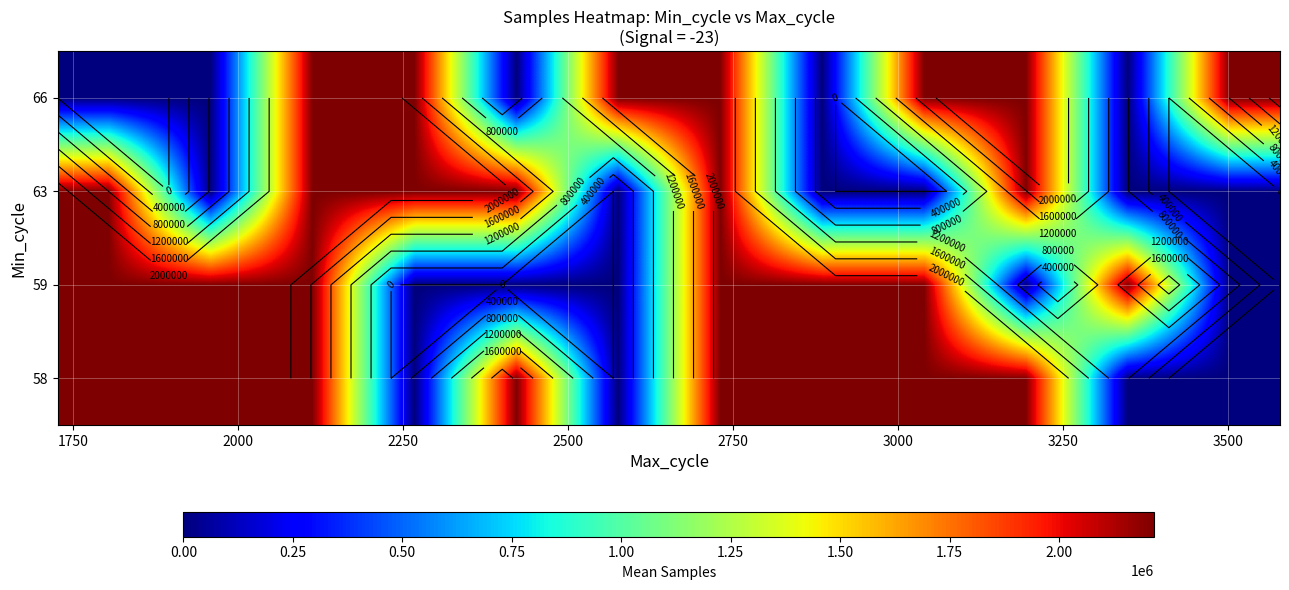

Rank the series by their maximum value, from lowest to highest.

58, 63, 66, 59